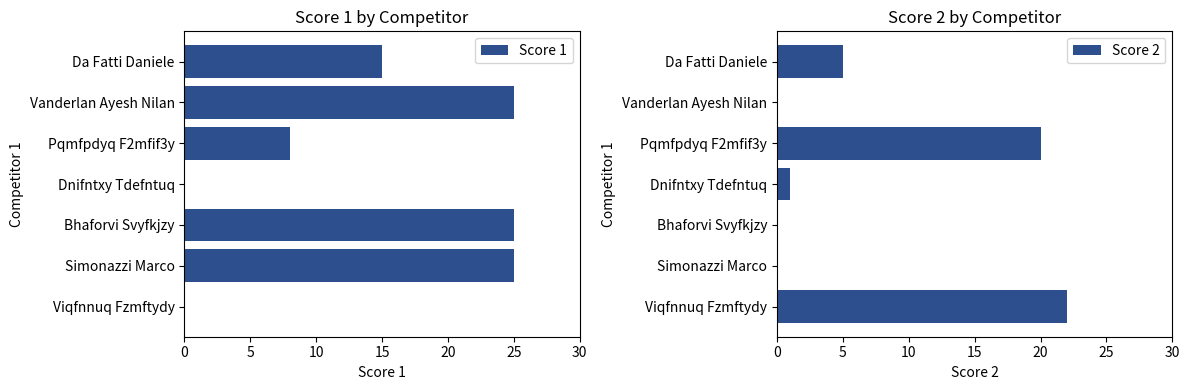

Rank the series by their average value, from highest to lowest.

Score 1, Score 2